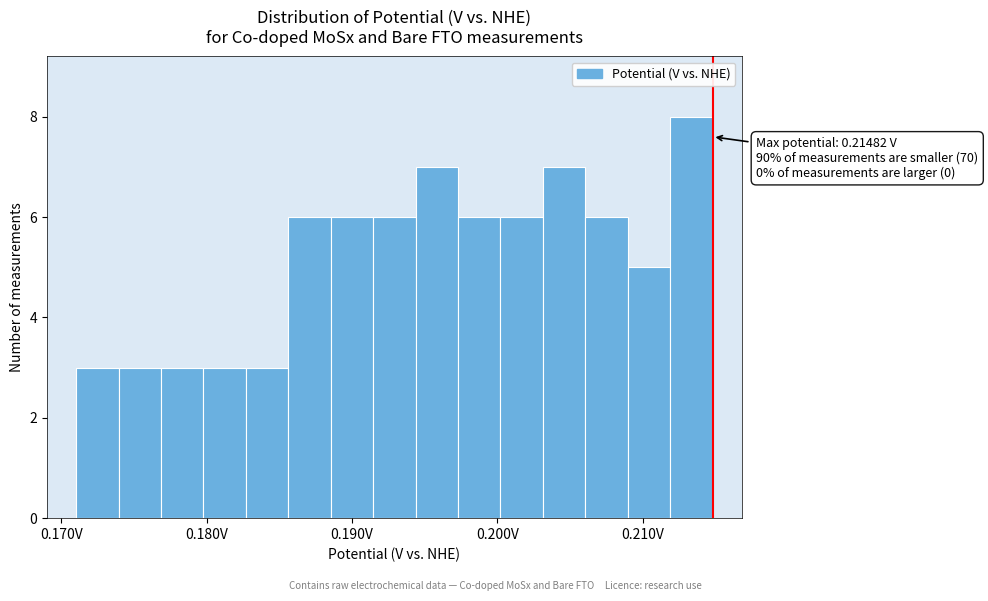

Read against the x-axis, roughly where is the centre of the tallest bar?

0.213